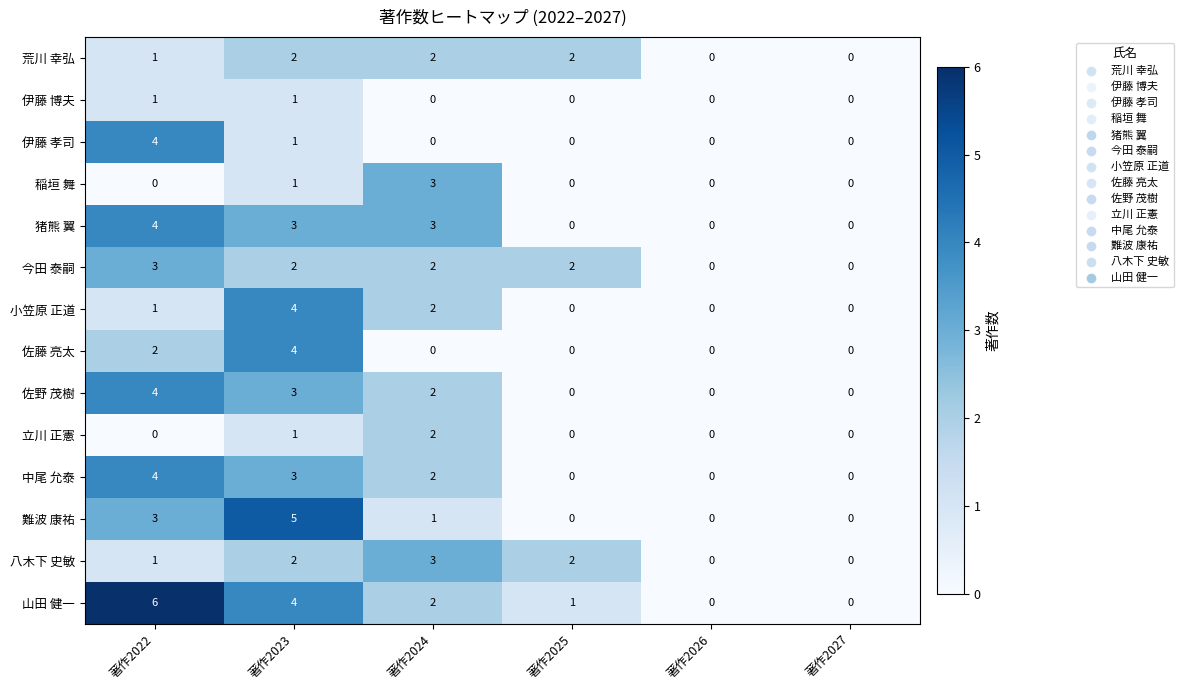

Which series has the largest range (max minus min)?

山田 健一